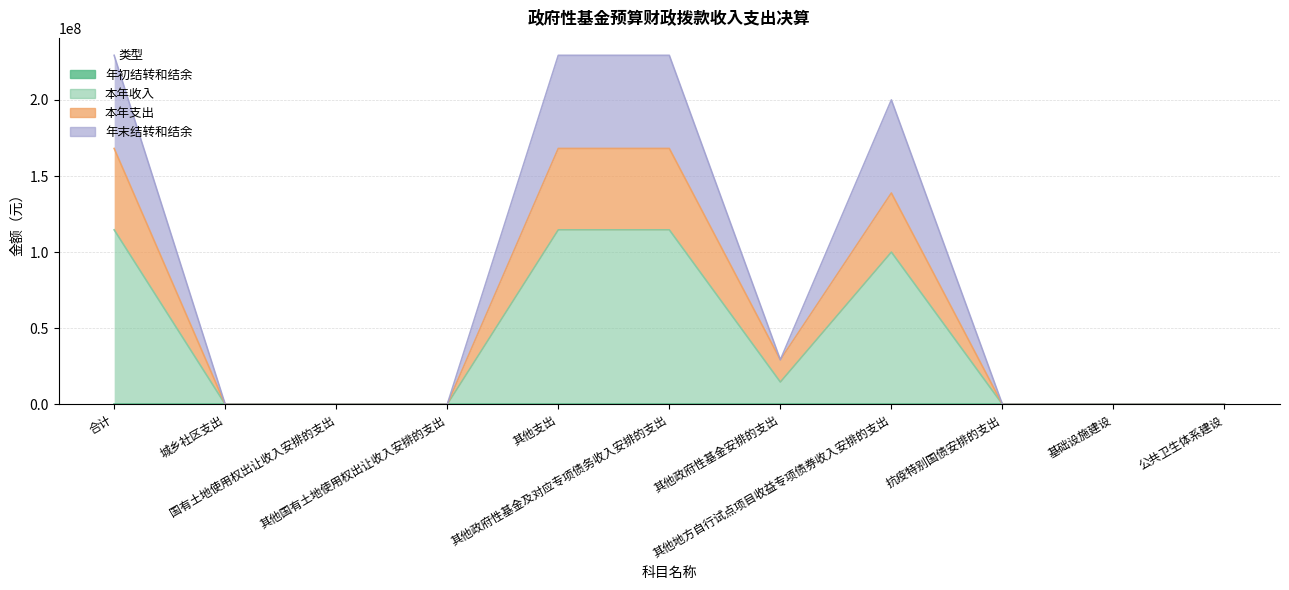

The value of 本年支出 at 其他支出 is 108962056.7. True or false?

False